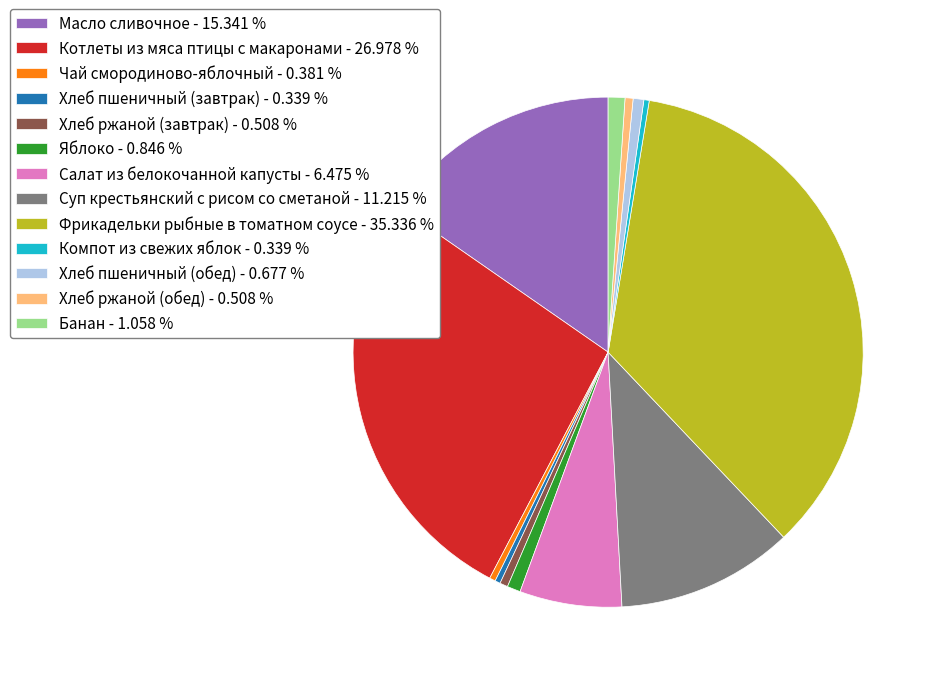

Does Хлеб ржаной (завтрак) account for over 50% of the chart?

No